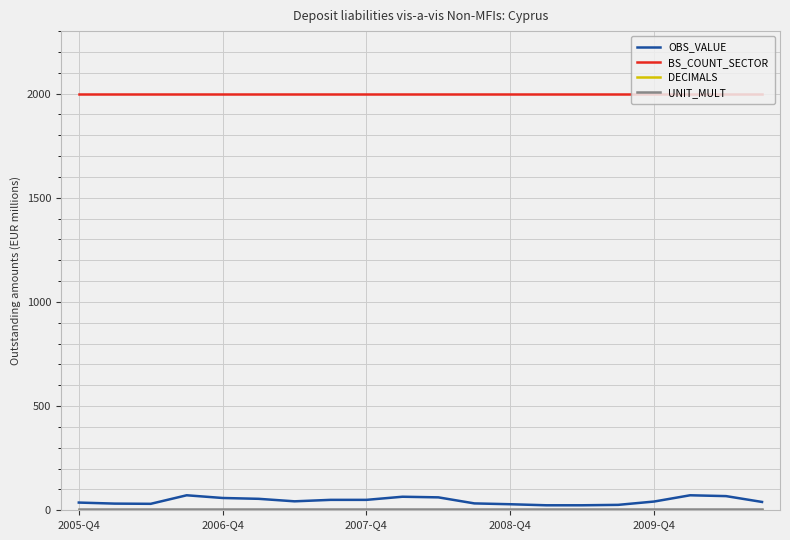

True or false: OBS_VALUE and BS_COUNT_SECTOR cross at least once.

False